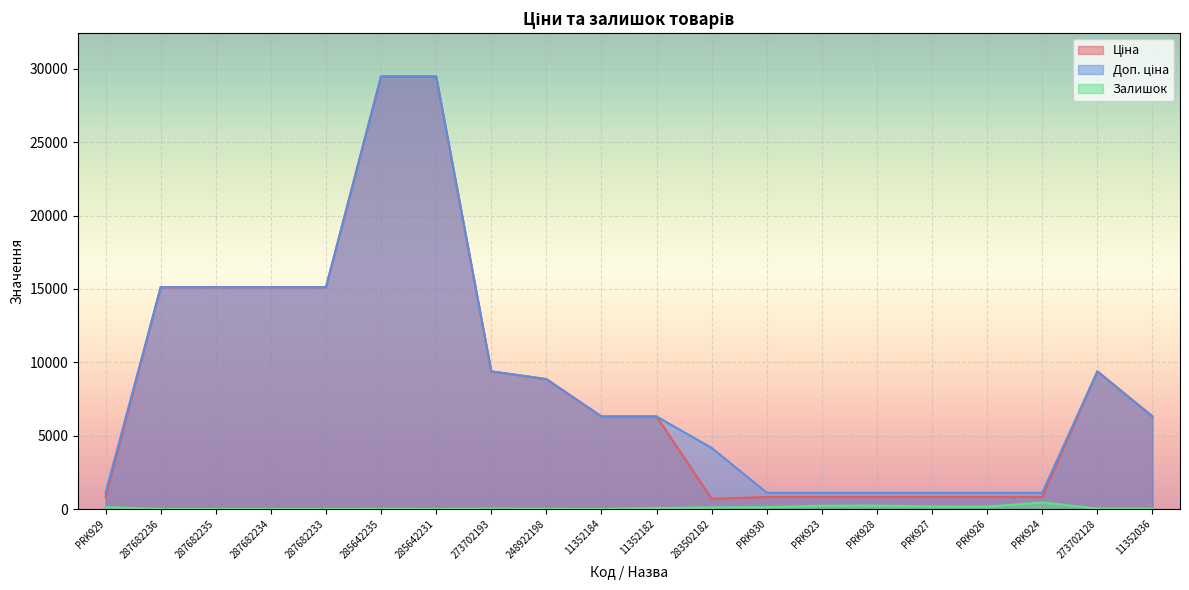

Rank the series by their maximum value, from lowest to highest.

Залишок, Ціна, Доп. ціна